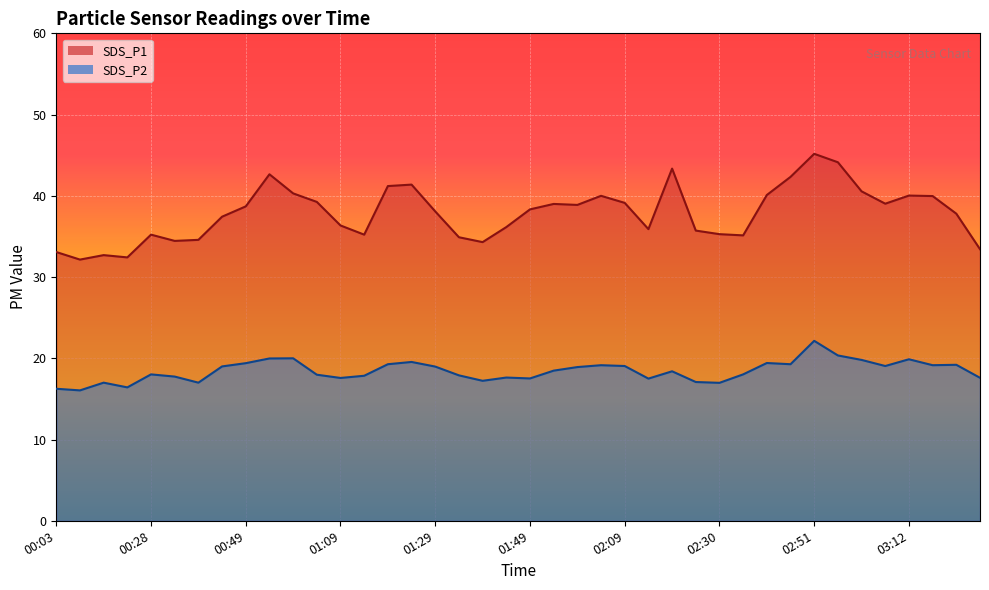

True or false: SDS_P1 has a value of 35.9 at 02:14.

True